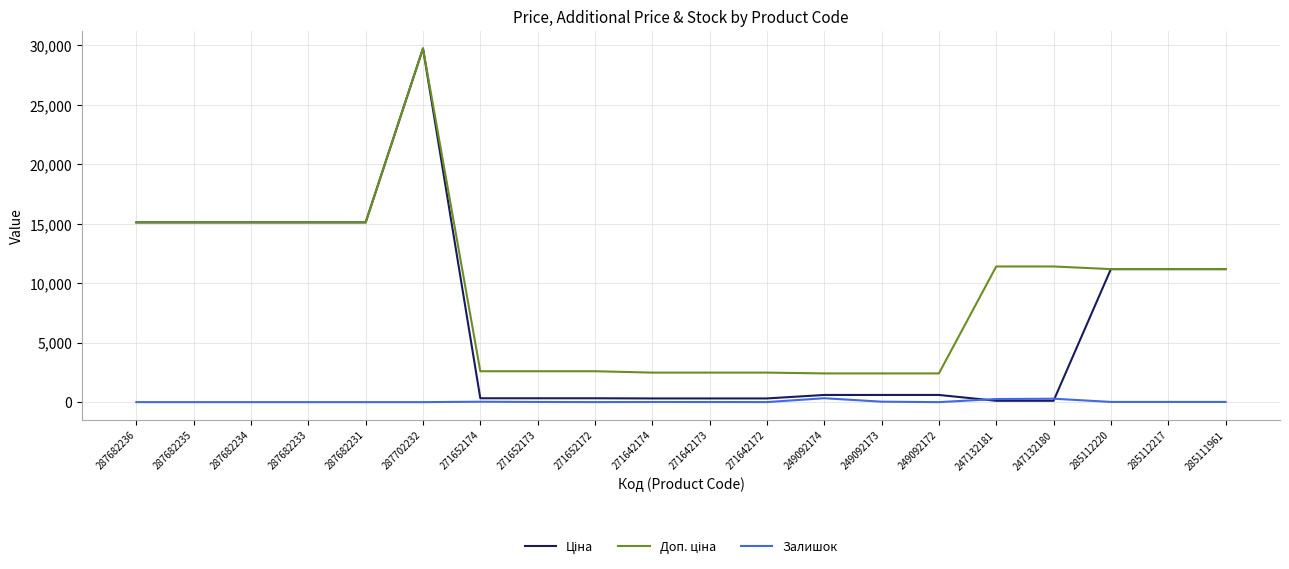

At which category is the sum across all series the highest?

287702232